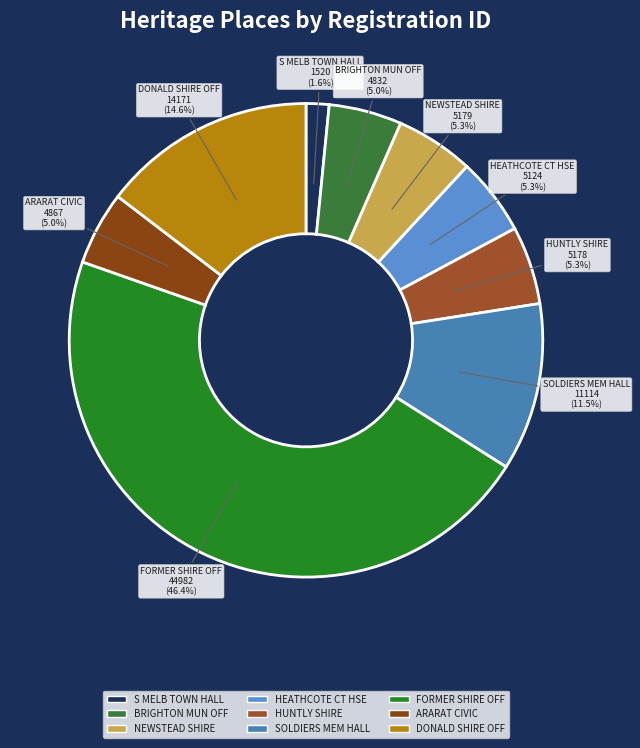

Combined, do DONALD SHIRE OFF and BRIGHTON MUN OFF account for over 50%?

No